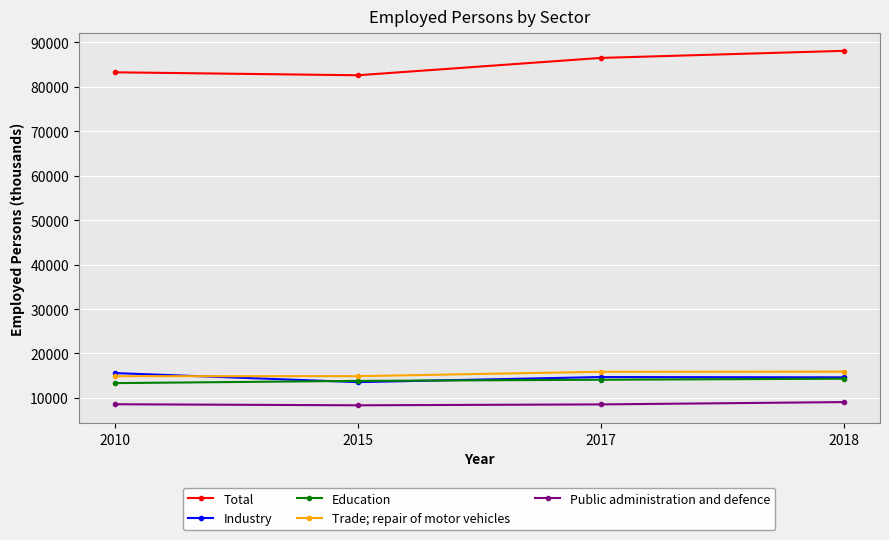

True or false: Industry and Total intersect in this chart.

False